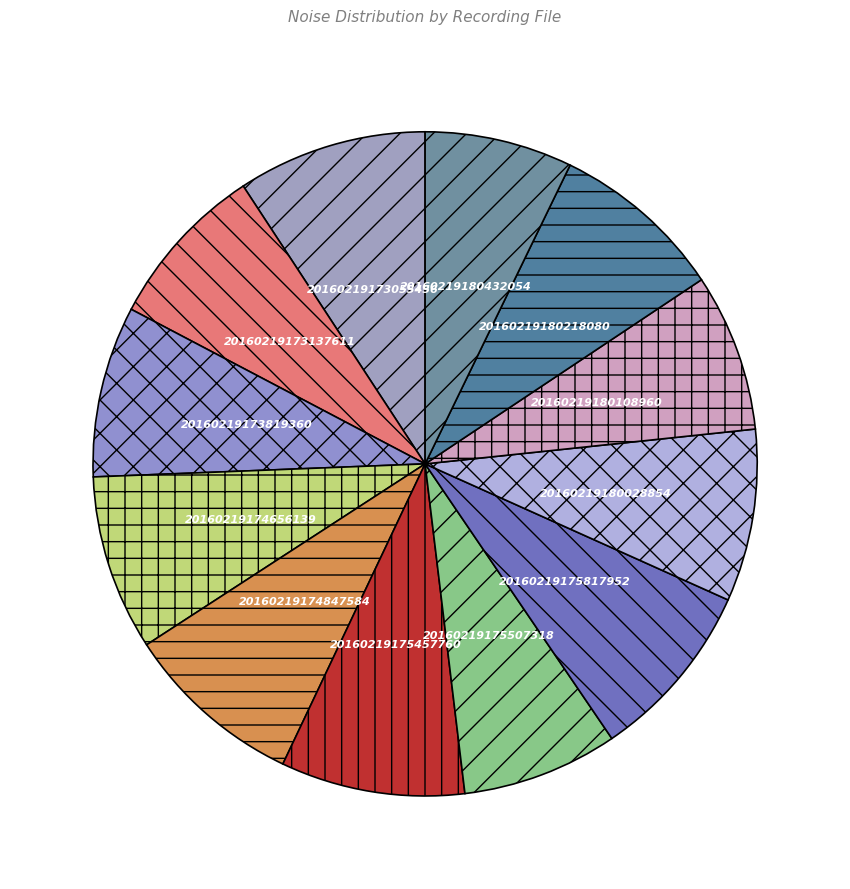

Is 20160219175457760 the majority of the pie?

No